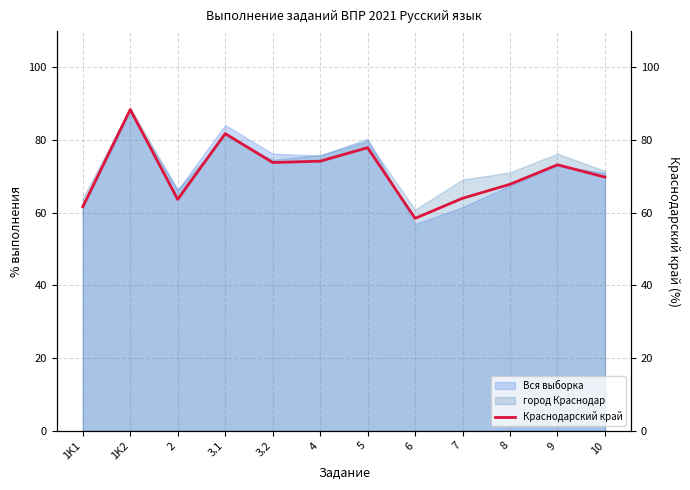

What is the sum of all values?

854.8